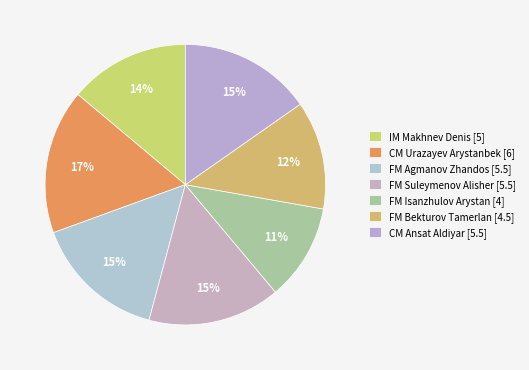

Count the number of slices in the pie.

7